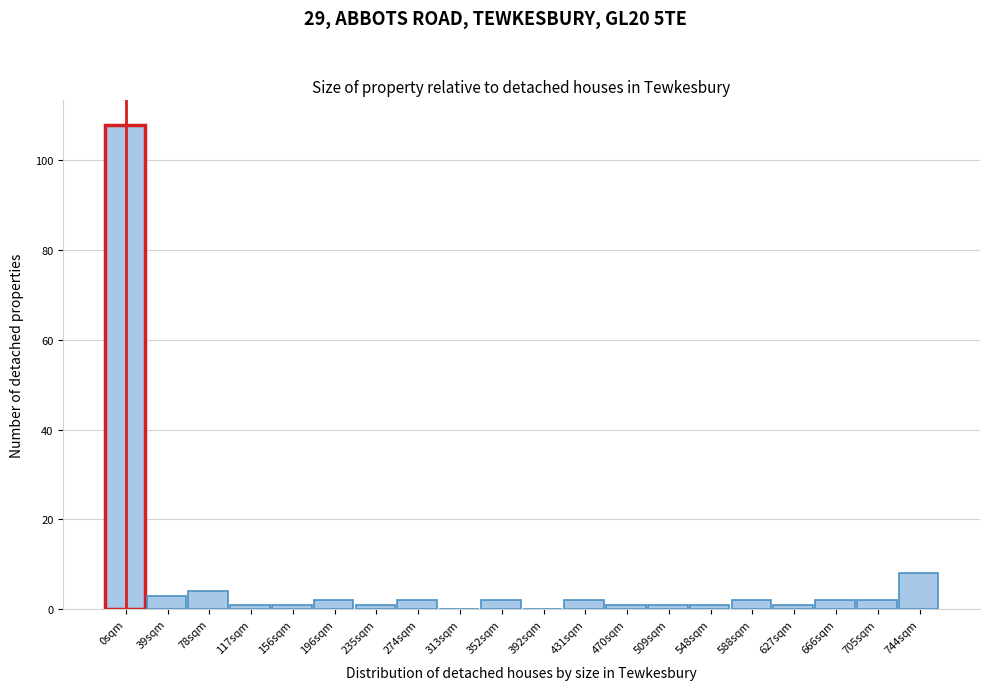

Reading left to right, what are all the values shown in this chart?

0sqm=108	39sqm=3	78sqm=4	117sqm=1	156sqm=1	196sqm=2	235sqm=1	274sqm=2	313sqm=0	352sqm=2	392sqm=0	431sqm=2	470sqm=1	509sqm=1	548sqm=1	588sqm=2	627sqm=1	666sqm=2	705sqm=2	744sqm=8